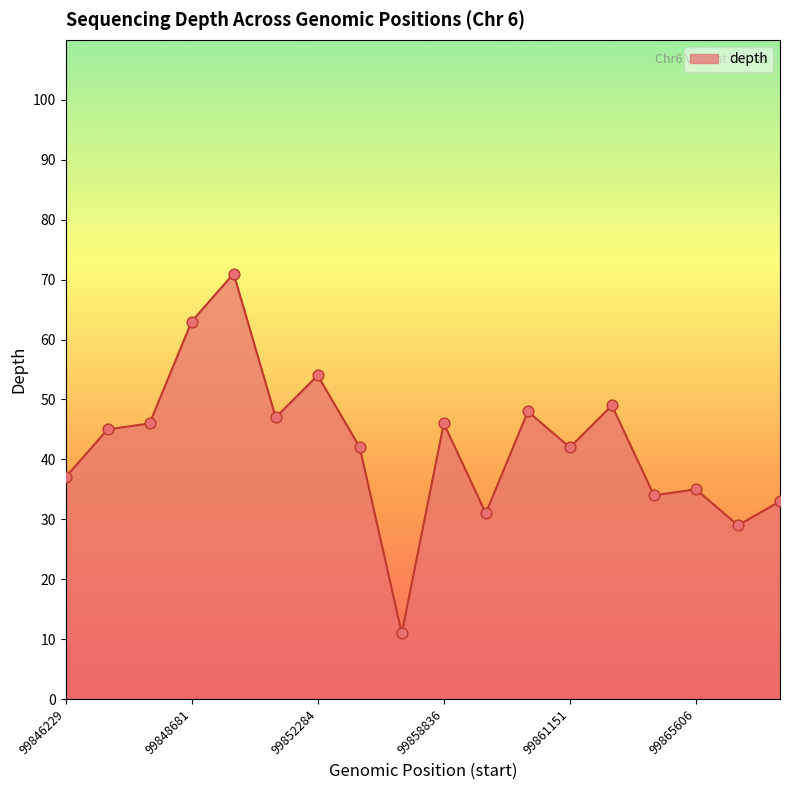

What is the difference between the maximum and minimum values?

60